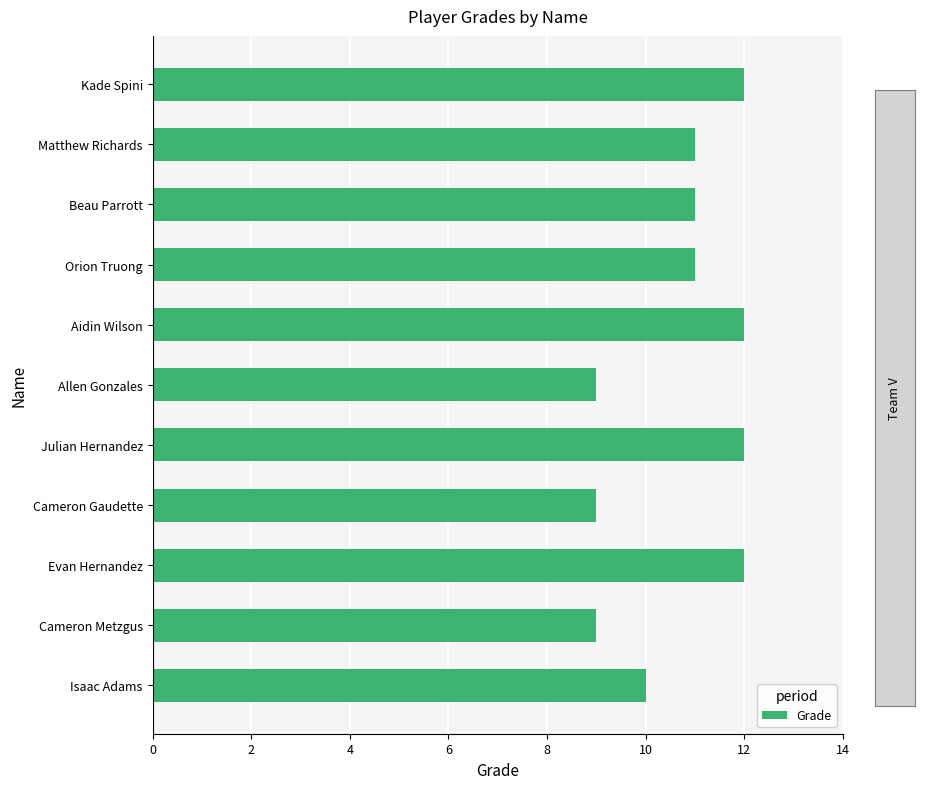

The value at Cameron Metzgus is 5. True or false?

False